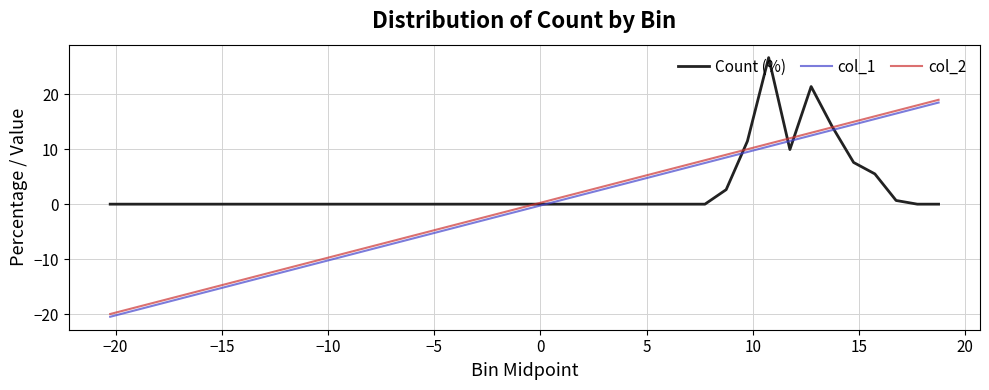

How many series are shown in this chart?

3